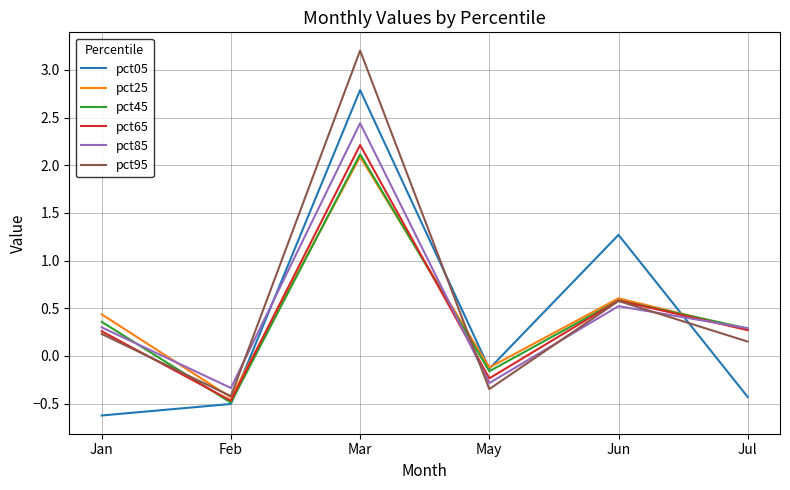

True or false: pct25 has a value of -0.1 at May.

True